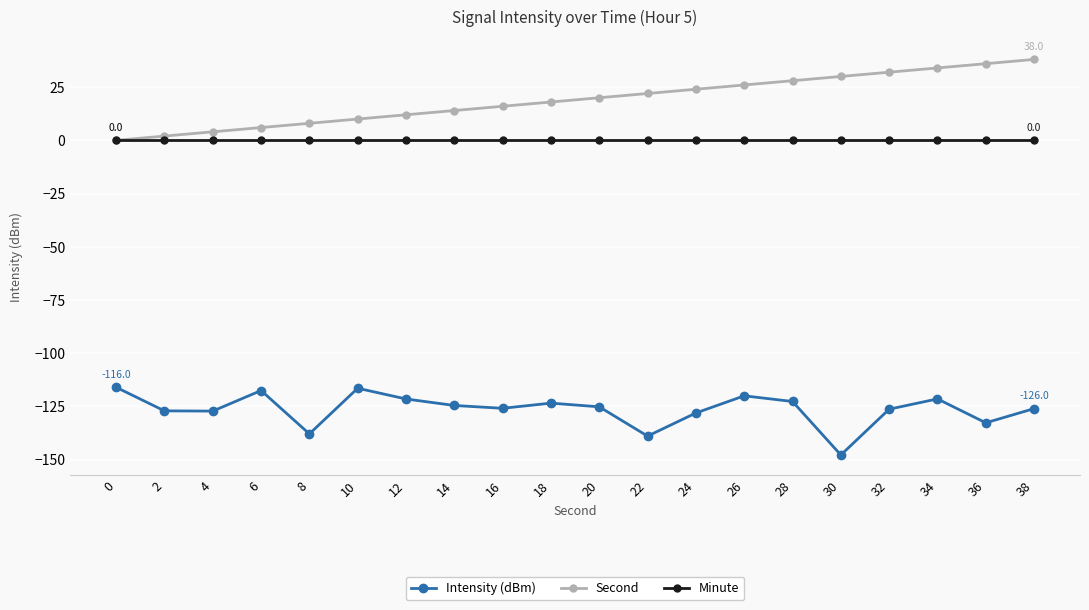

True or false: Minute and Intensity (dBm) intersect in this chart.

False